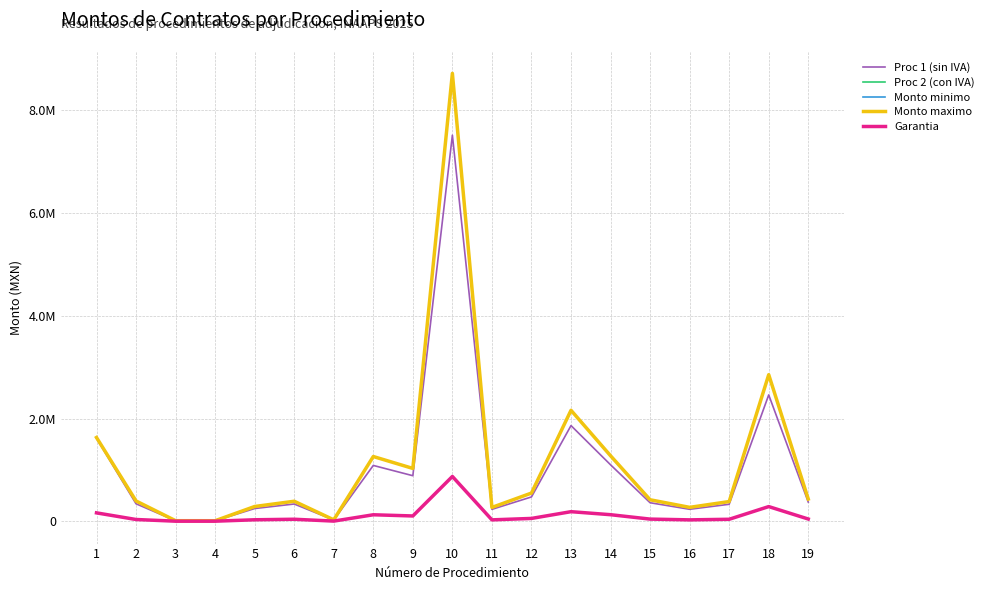

True or false: Monto maximo has more than 1 interior local peaks.

True